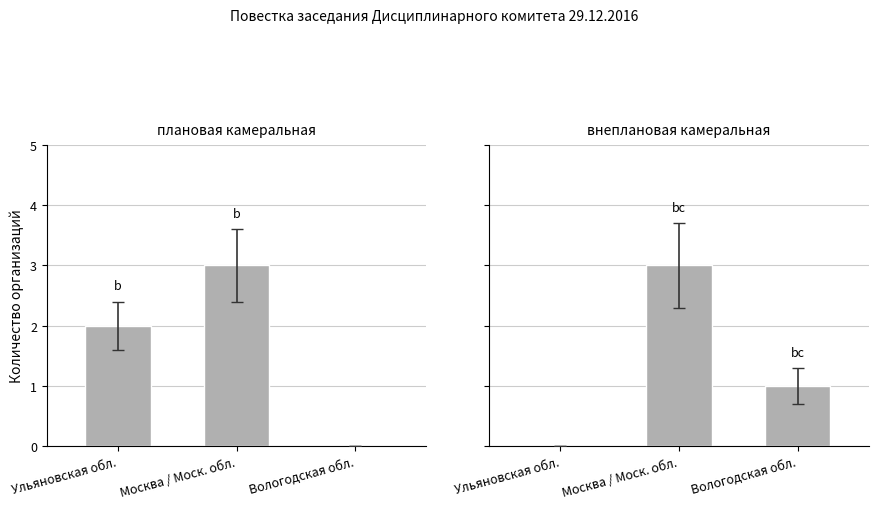

What is the label of the 1st bar from the left?

Ульяновская обл.